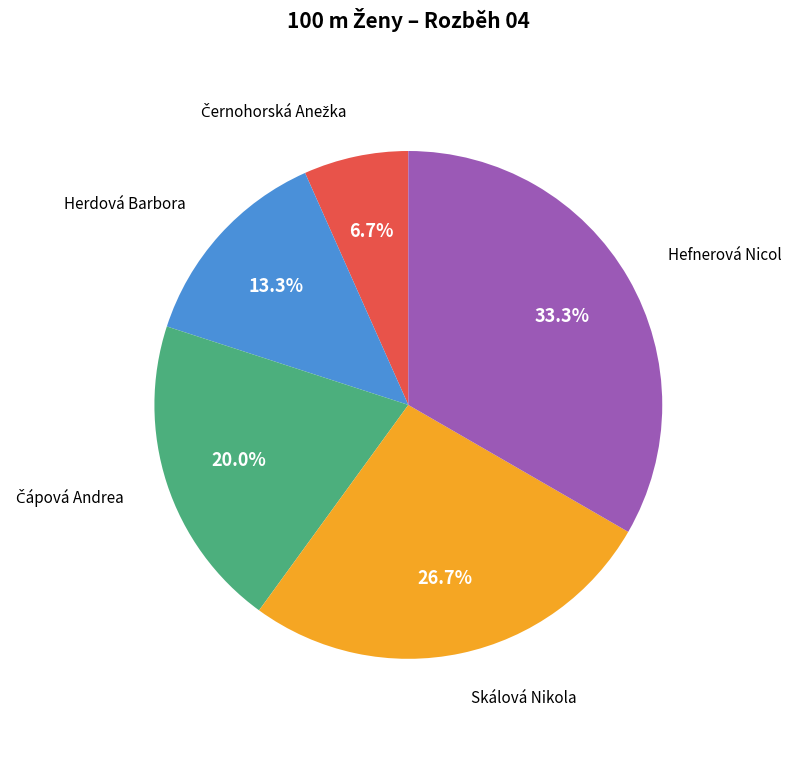

What is the ratio of the value at Herdová Barbora to the value at Skálová Nikola?

0.5